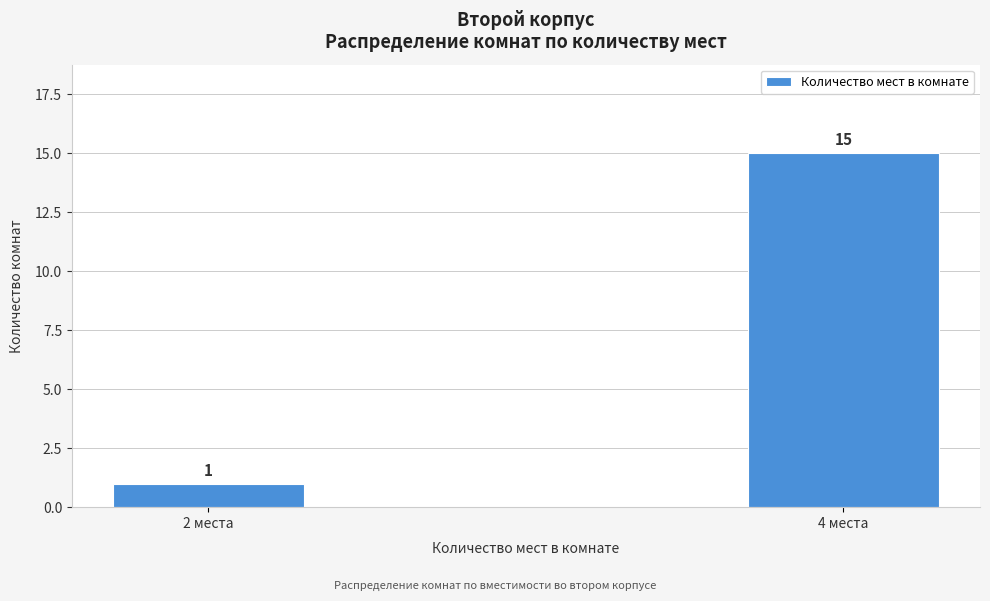

Reading left to right, extract all data points from this chart.

2 места=1	4 места=15